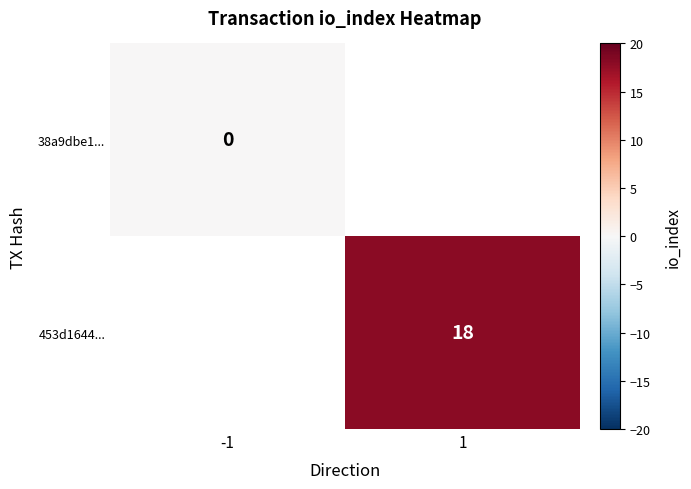

Is it true that 453d1644... equals 18 at 1?

True